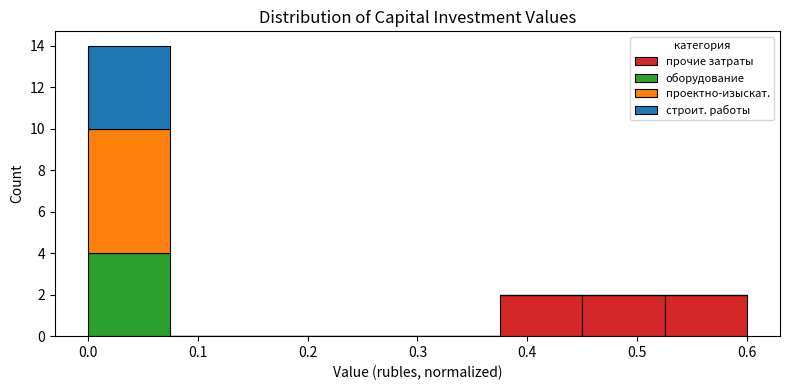

Reading left to right, transcribe this chart: for each stacked bar, give the range it covers on the x-axis and its total height. Neither the bar edges nor the heights are printed on the chart, so give them approximately, as read against the axes.

0.000 to 0.075: 14
0.075 to 0.150: 0
0.150 to 0.225: 0
0.225 to 0.300: 0
0.300 to 0.375: 0
0.375 to 0.450: 2
0.450 to 0.525: 2
0.525 to 0.600: 2